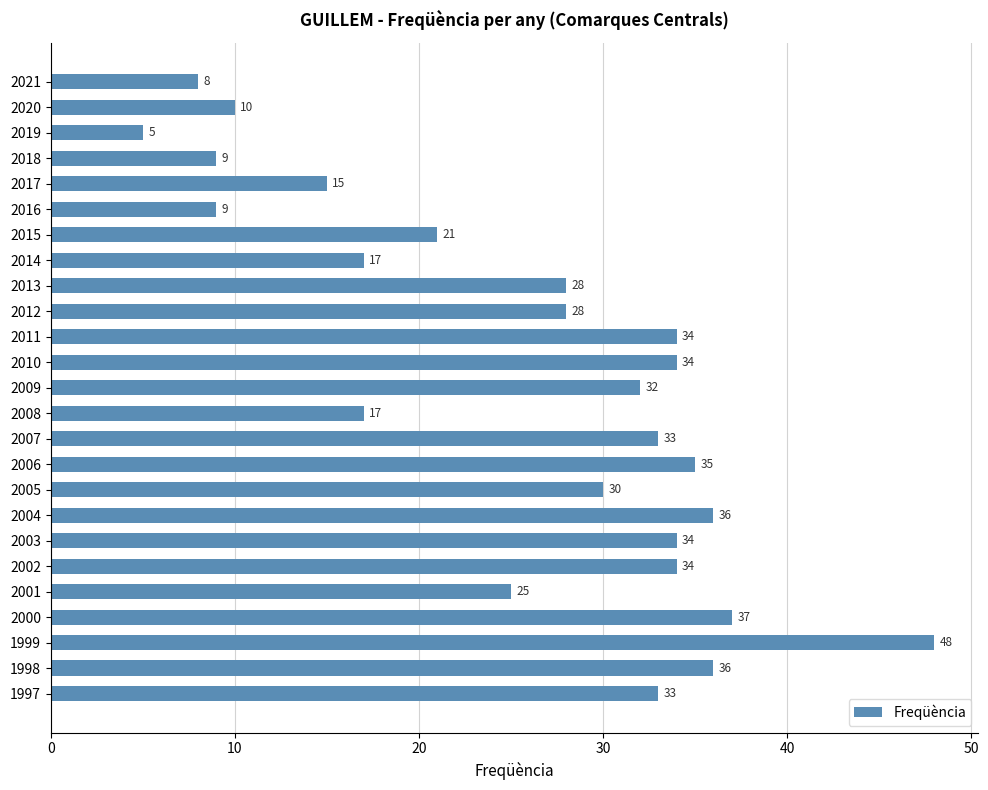

What is the sum of all values?

648